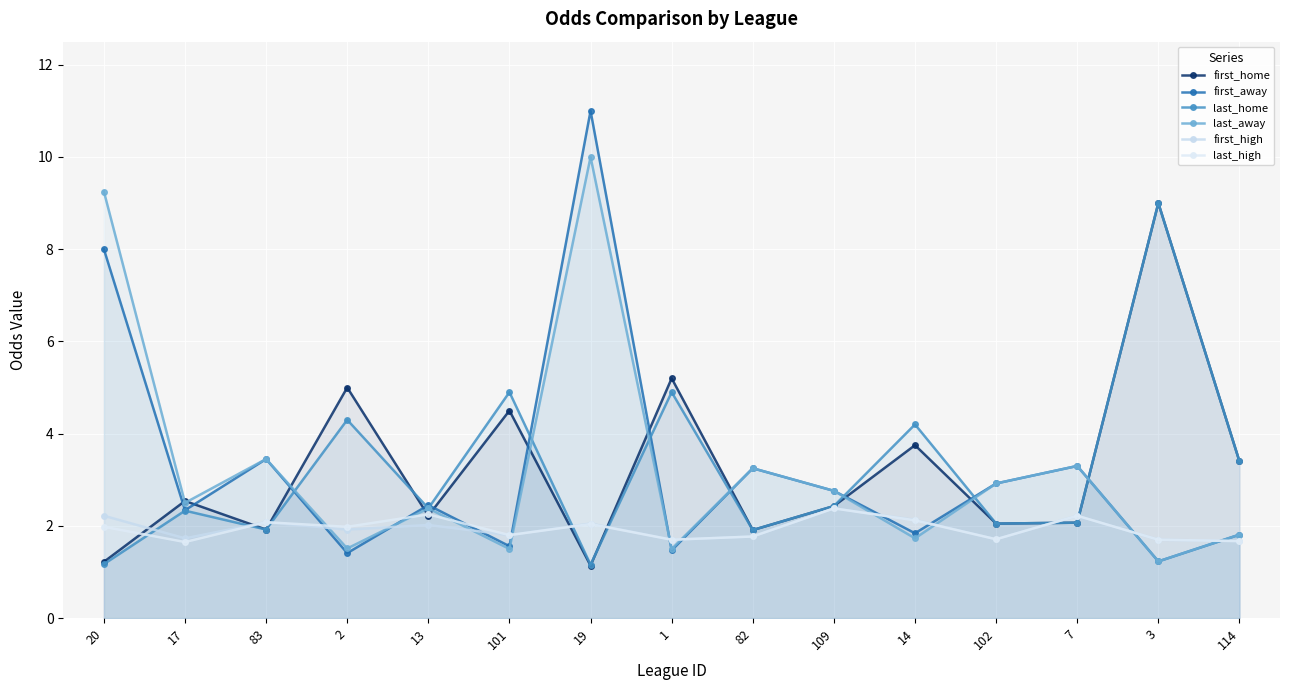

What is the sum of the first_away values at 3 and 7?

4.5